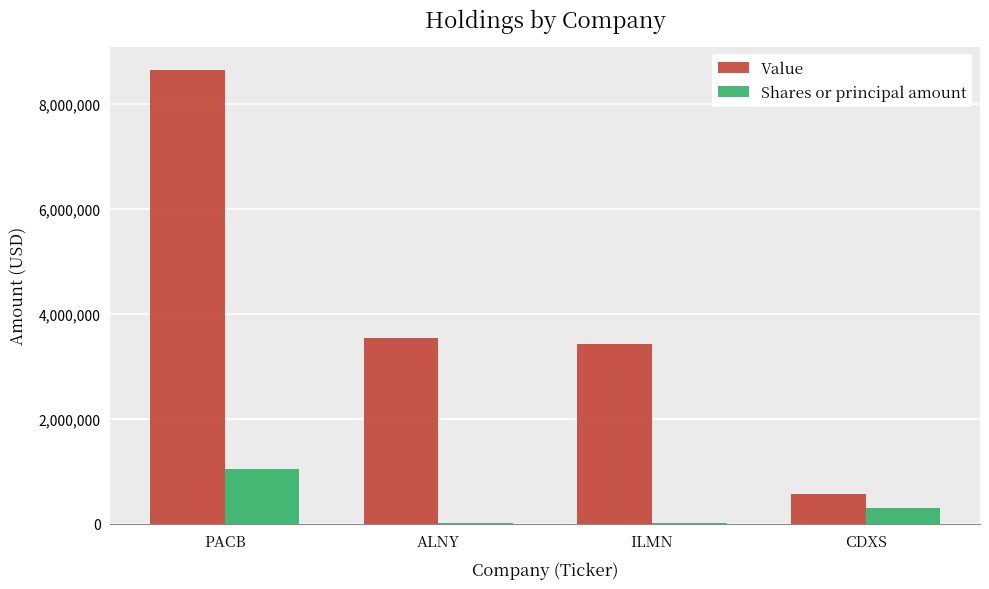

The Value series shows 8649423 at PACB. True or false?

True